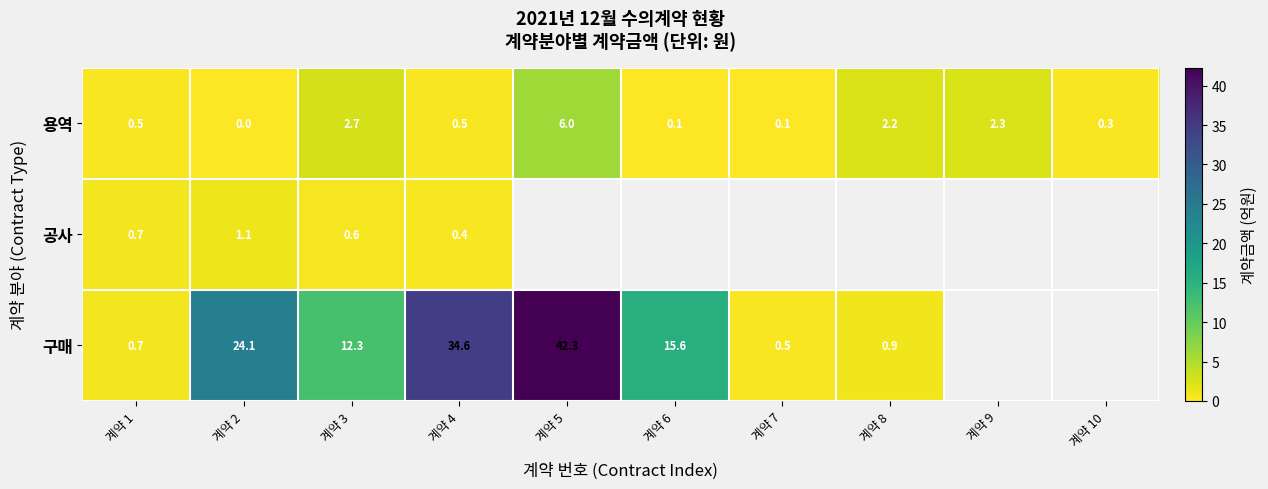

At how many categories does at least one series exceed 31?

2